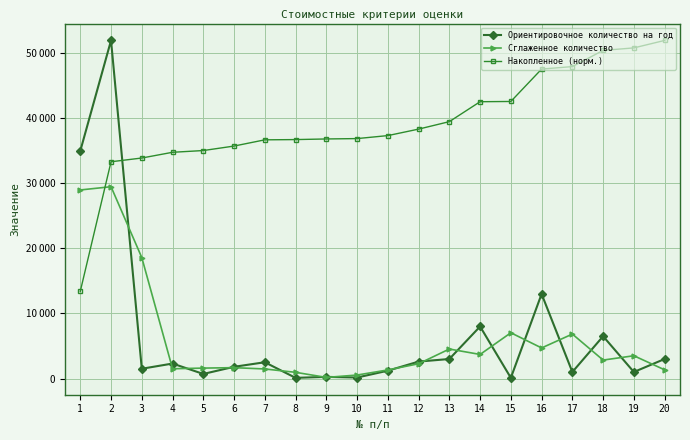

What are all the series names shown in the legend?

Ориентировочное количество на год, Сглаженное количество, Накопленное (норм.)